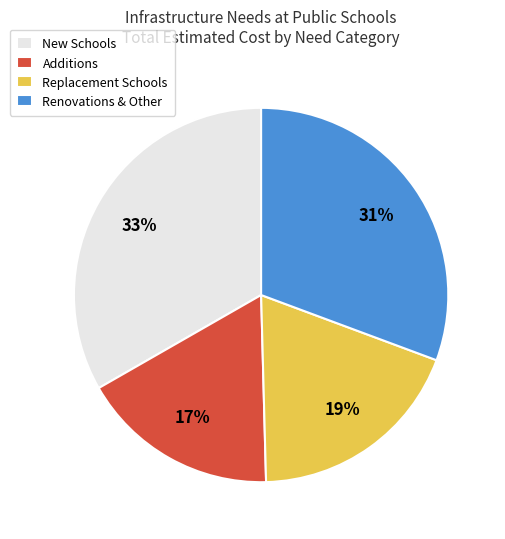

Which category has the biggest portion of the pie?

New Schools